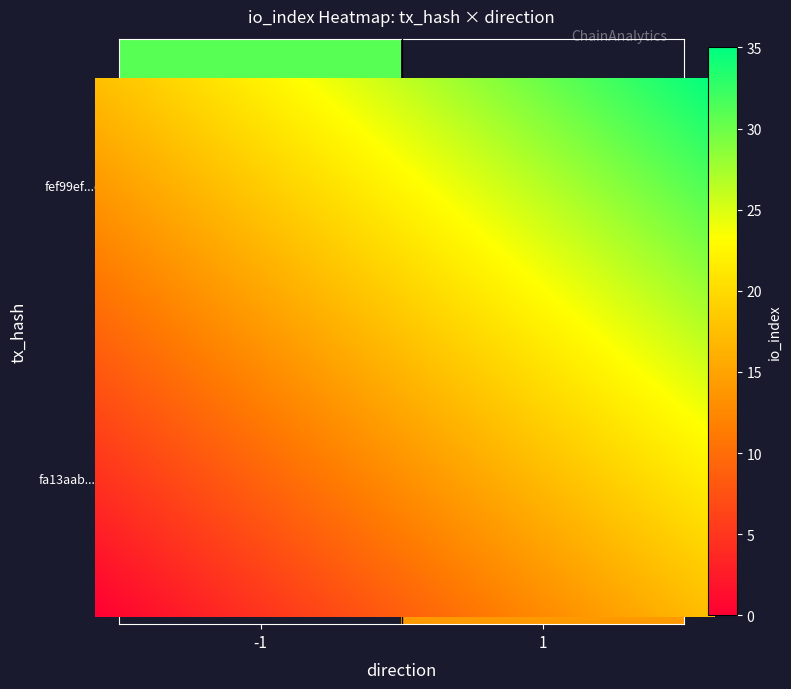

Between 0 and 1, which series saw the biggest shift?

fef99ef191764b0f2576e109bcc50456d8893d0